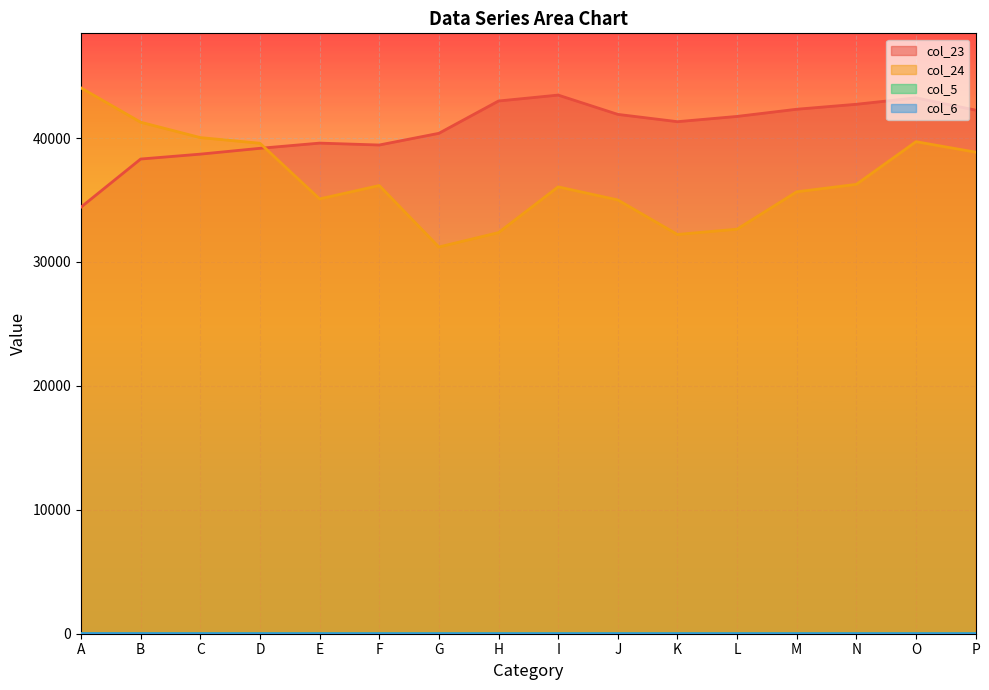

Which series has the widest spread of values?

col_24